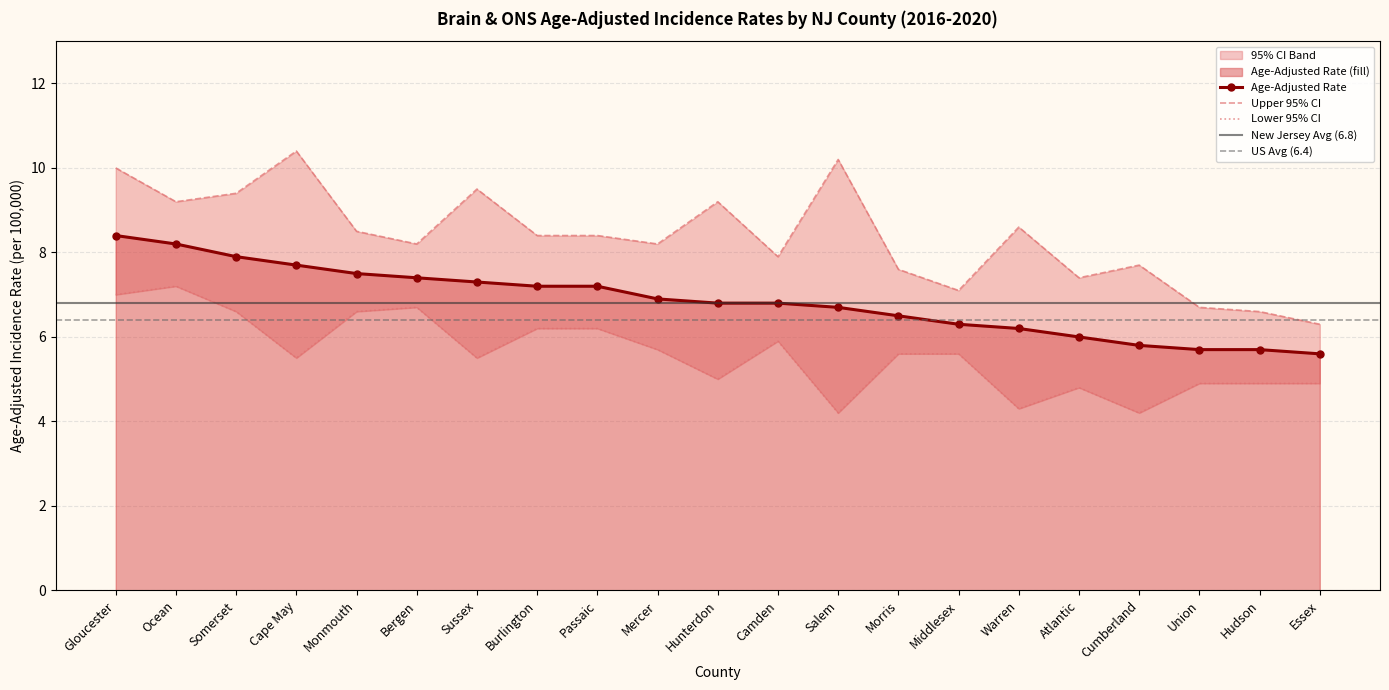

At which label does Lower 95% CI reach its peak?

Ocean